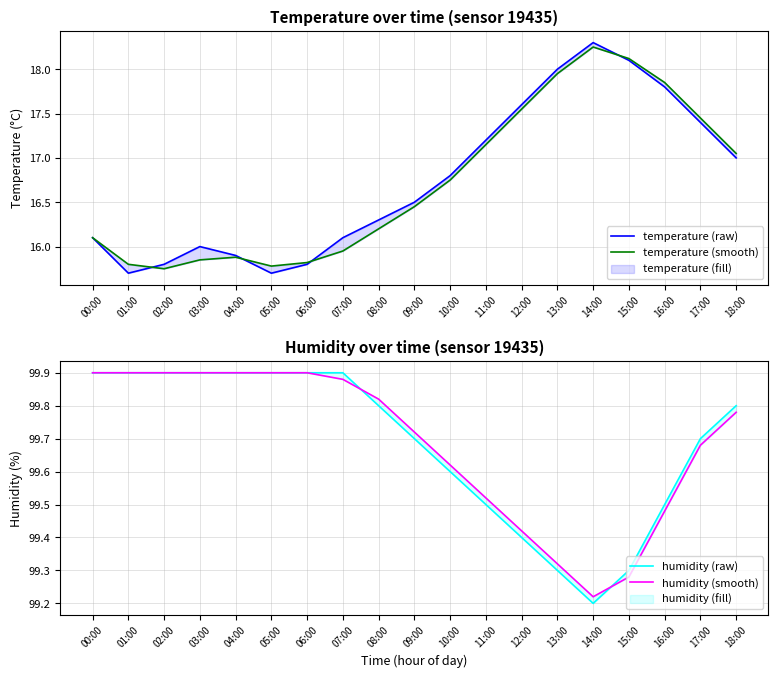

Is the value of temperature (raw) at 14:00 greater than the value of temperature (smooth) at 16:00?

Yes